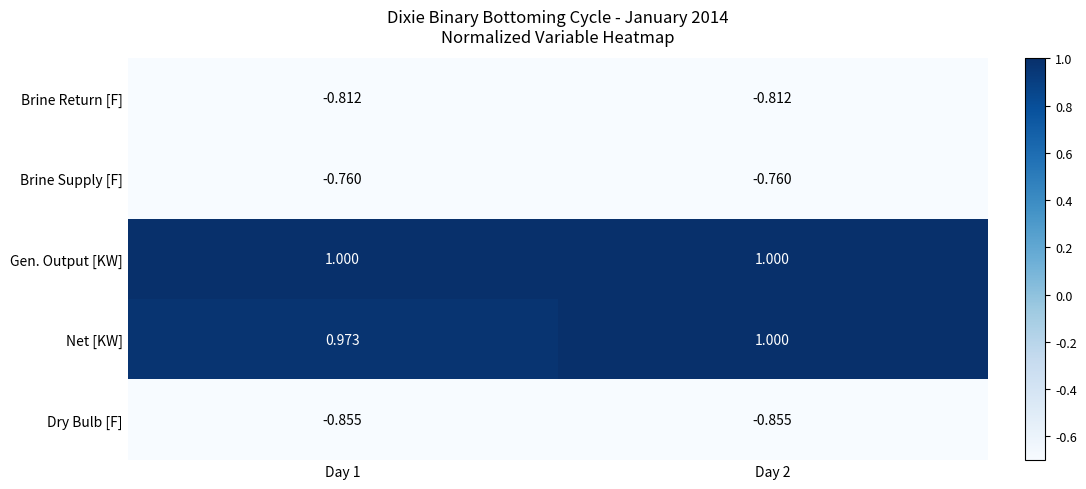

Is the value of Net [KW] at Day 1 greater than the value of Brine Supply [F] at Day 1?

Yes